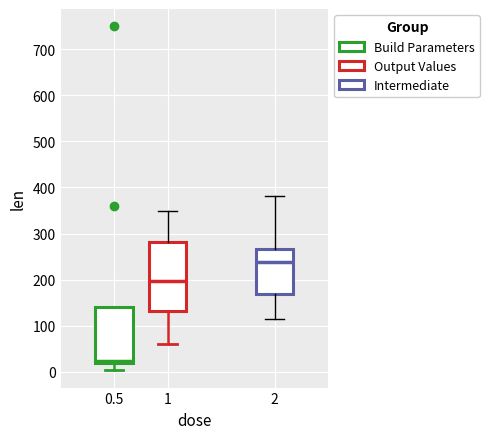

Which box has the highest median line?

2